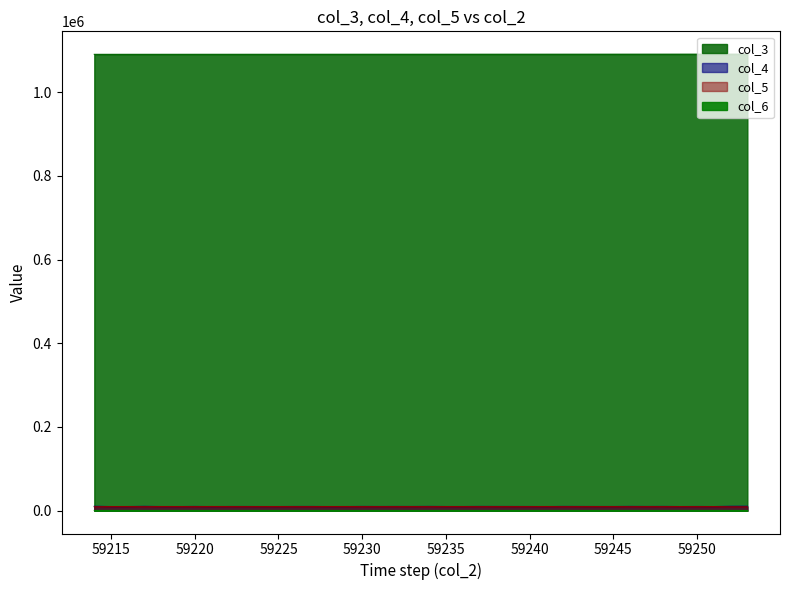

Between 59233 and 59214, which is larger?

59233